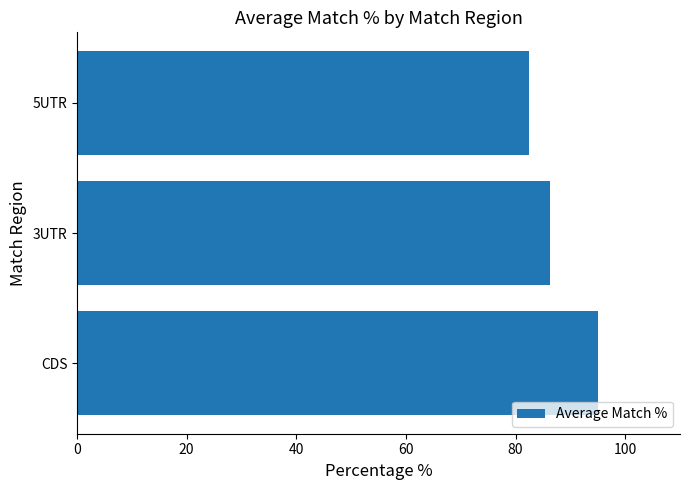

The chart shows a value of 135.4 at 3UTR. True or false?

False